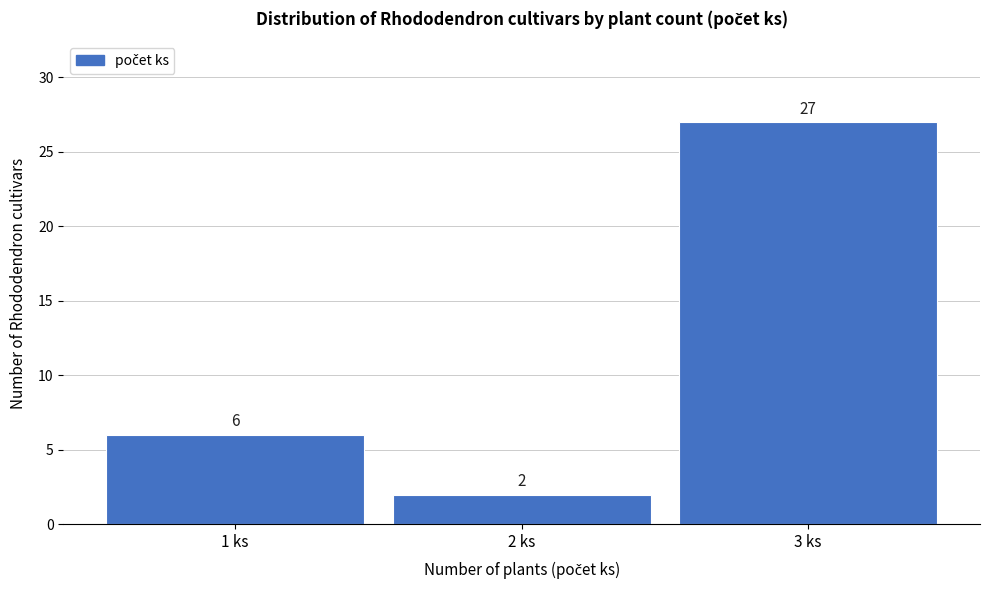

How tall is the bar that spans 1.5 to 2.5 on the x-axis?

2